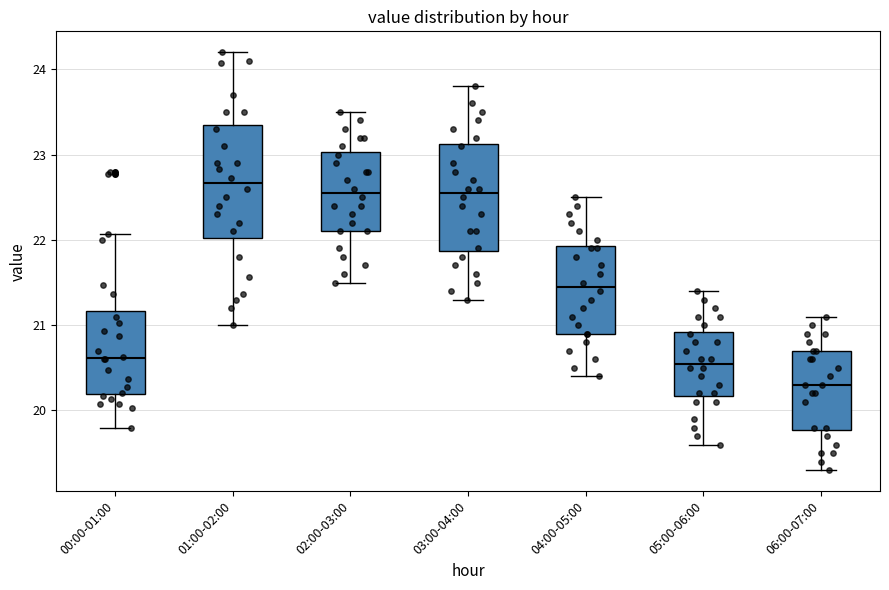

Which box has the lowest median line?

06:00-07:00